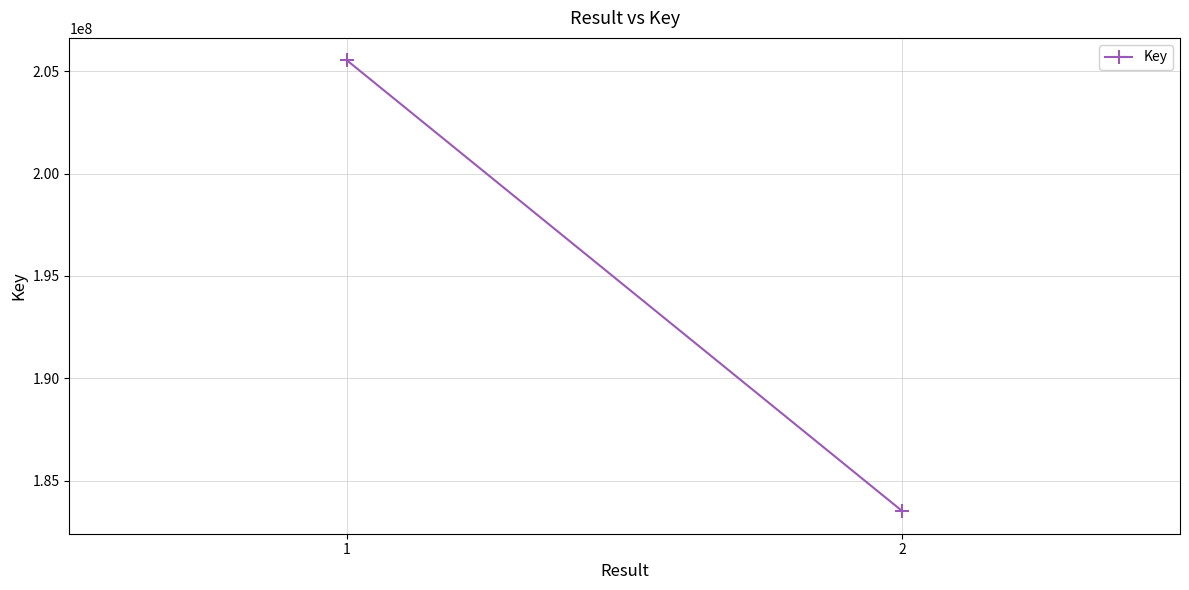

Reading right to left, what are all the values shown in this chart?

183518937	205520084